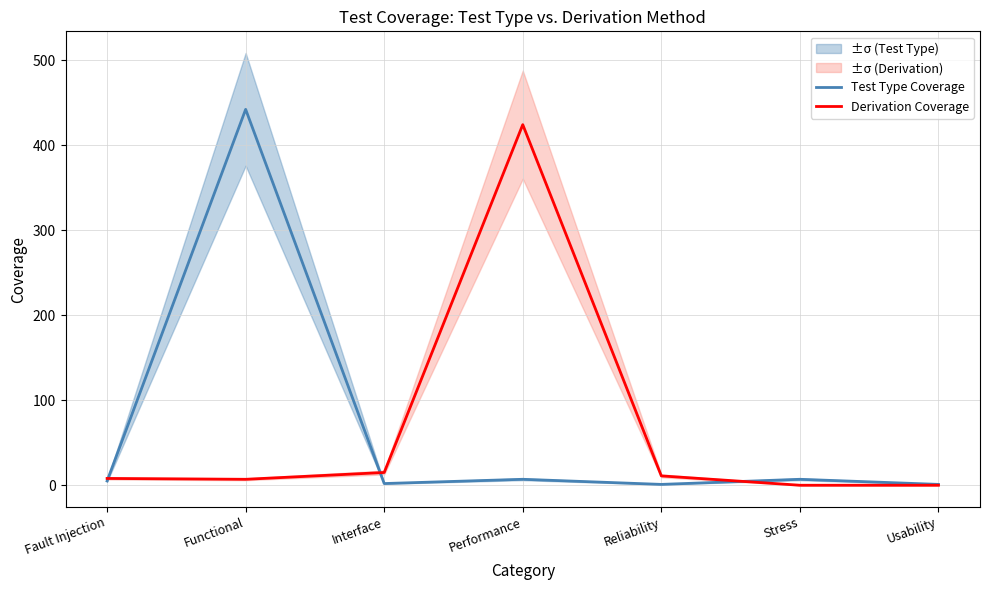

How many data points in Derivation Coverage are less than 8?

3